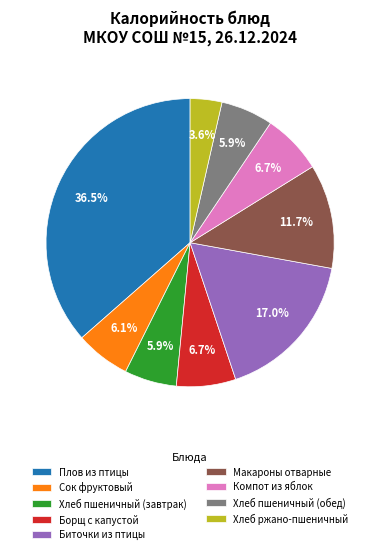

What is the largest slice in the pie chart?

Плов из птицы